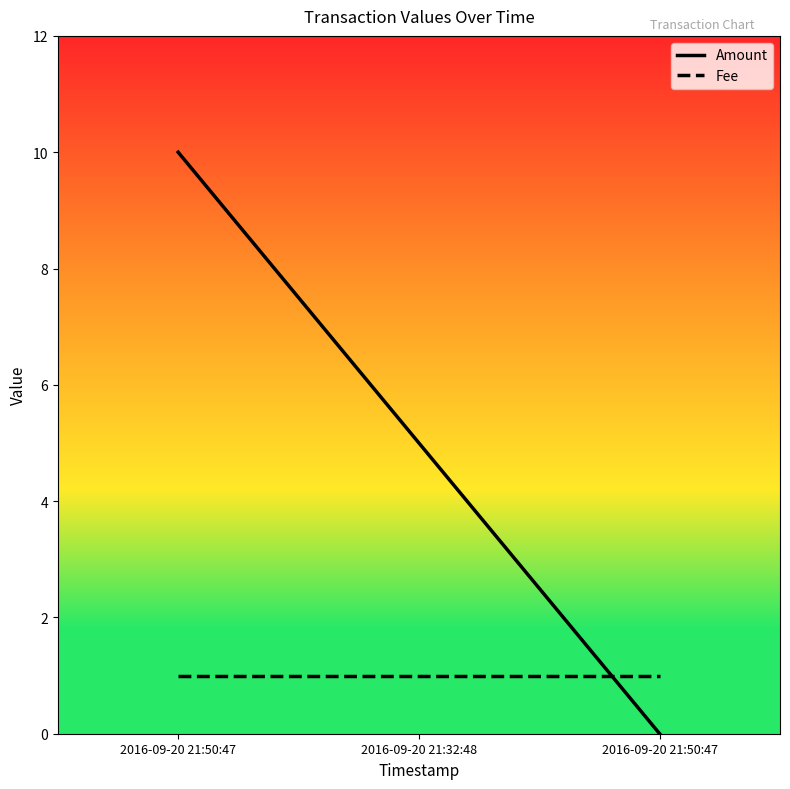

What is the approximate value of Fee at 2016-09-20 21:50:47?

1